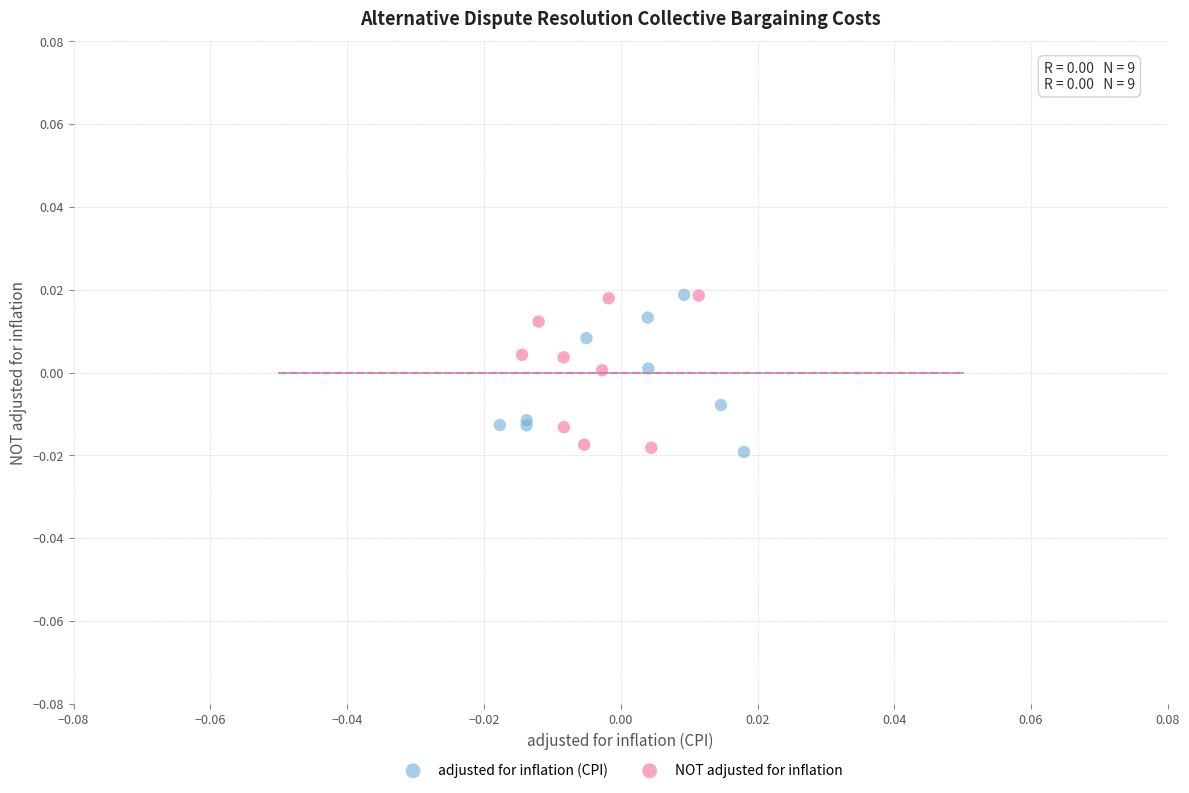

What are all the series names shown in the legend?

adjusted for inflation (CPI), NOT adjusted for inflation